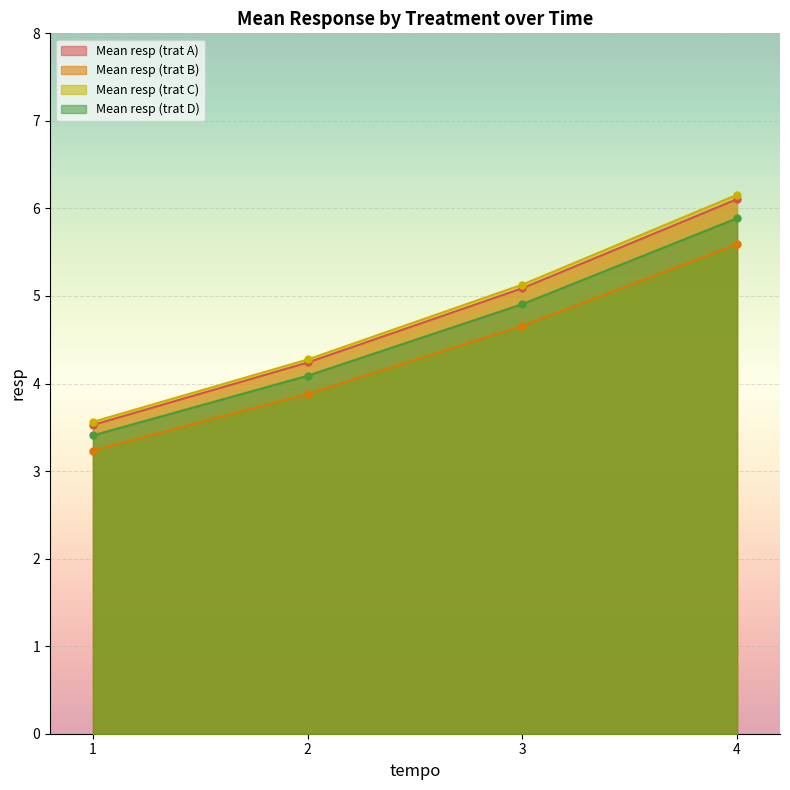

Rank the series by their maximum value, from highest to lowest.

Mean resp (trat C), Mean resp (trat A), Mean resp (trat D), Mean resp (trat B)